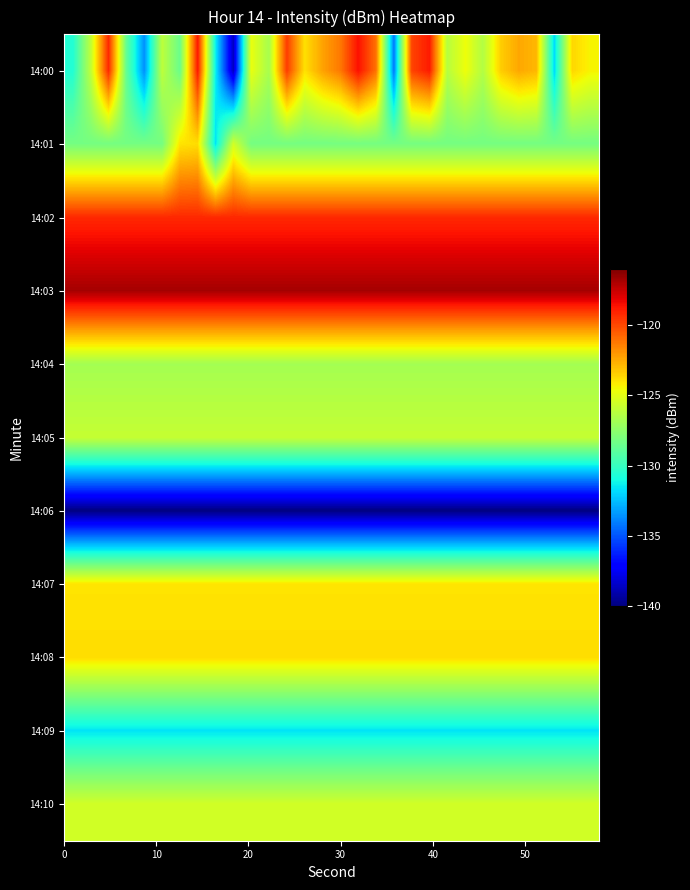

Which series has the widest spread of values?

14:00